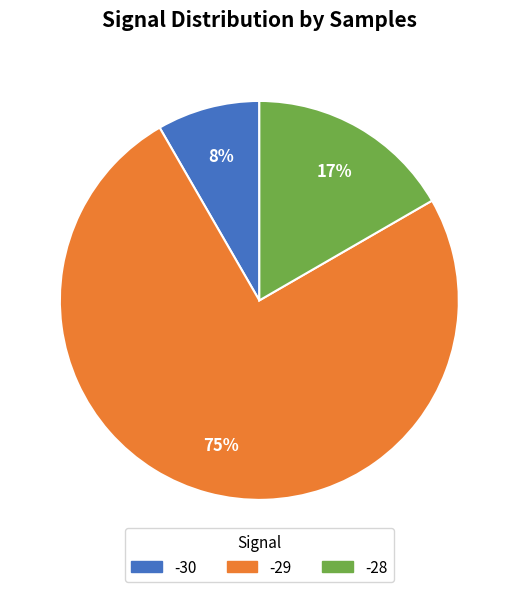

To the nearest percent, what is the difference between the largest and smallest slice percentages?

67%